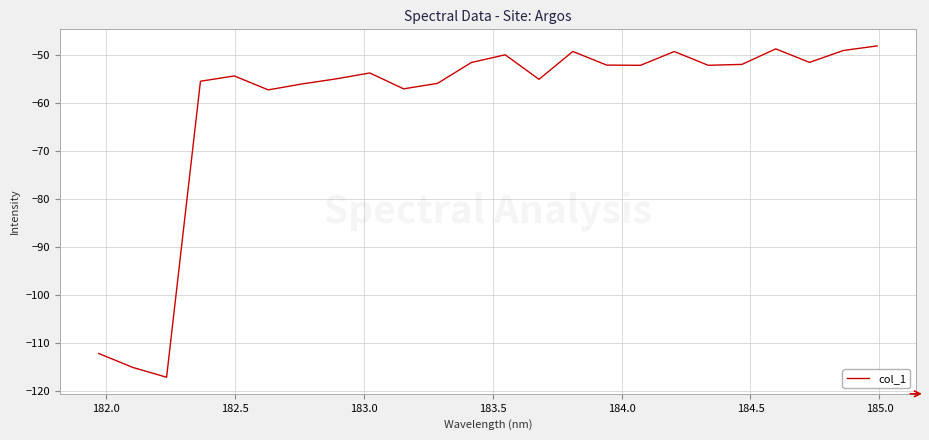

What is the average value?

-60.5